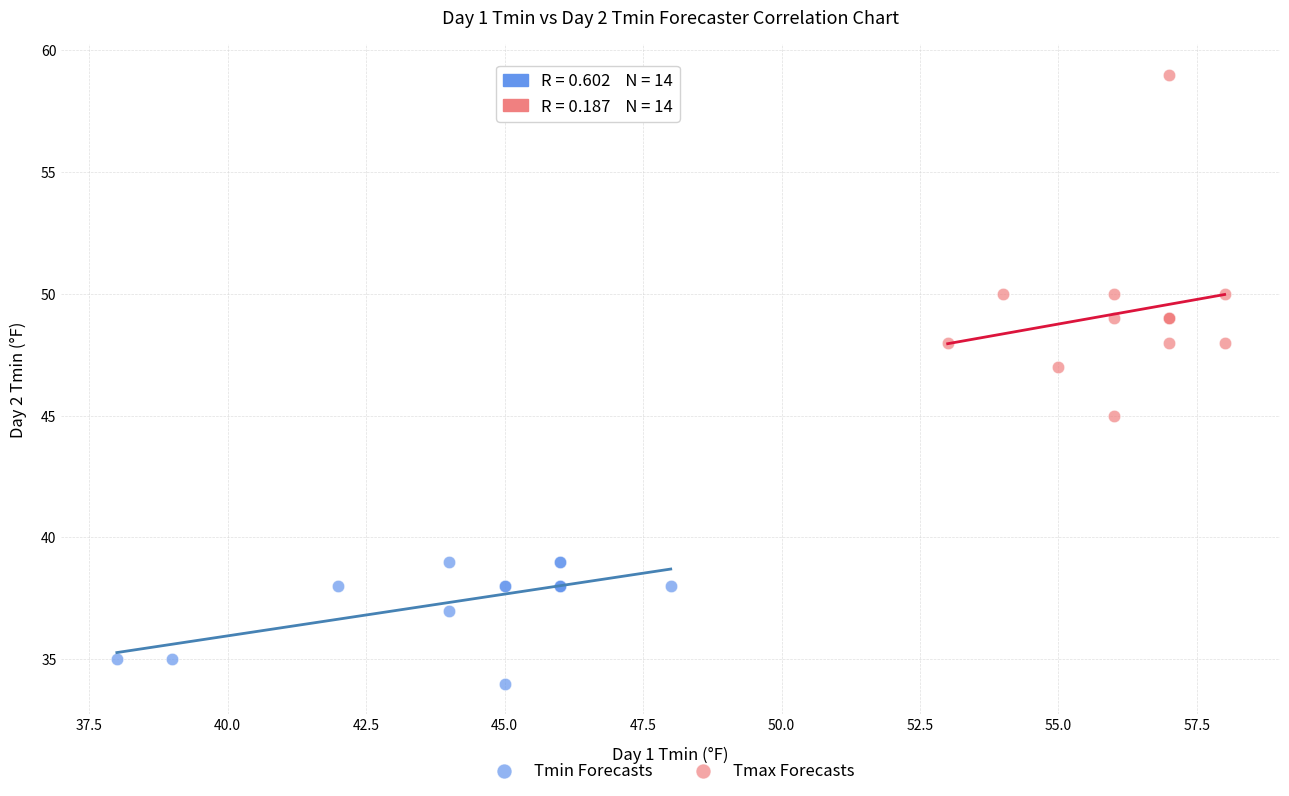

Which series has the widest spread of Y values?

Tmax Forecasts